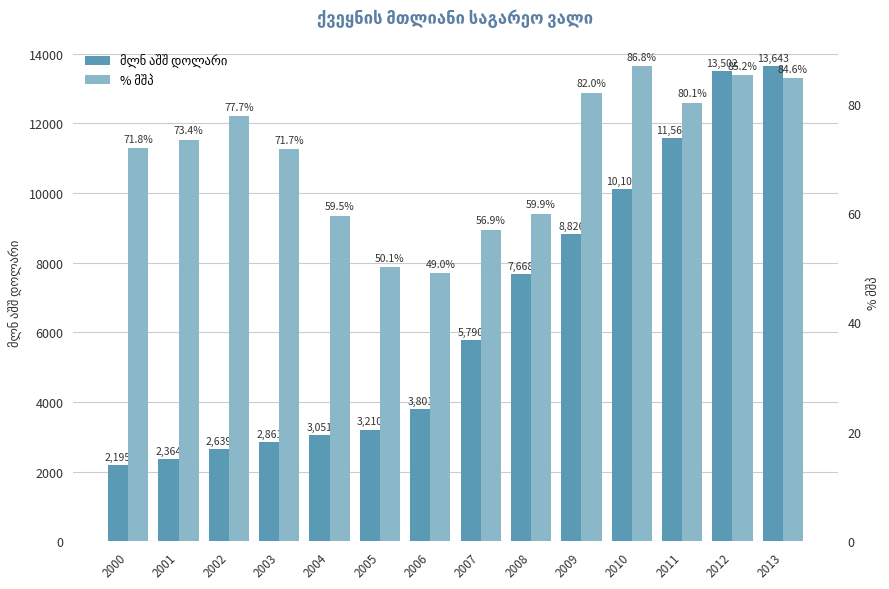

What is the difference between the maximum and minimum values in the მლნ აშშ დოლარი series?

11448.0